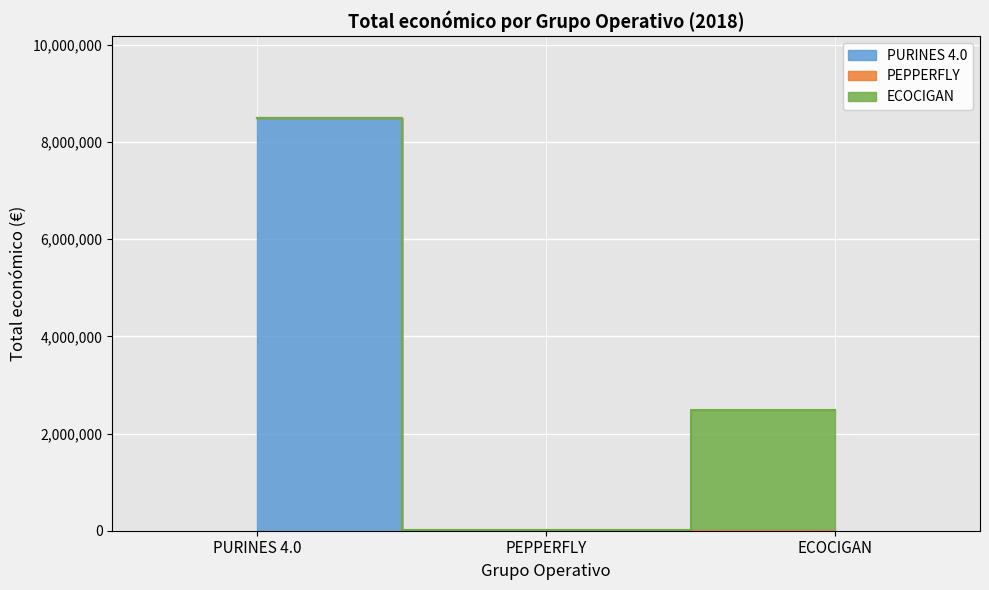

What is the ratio of the value at PURINES 4.0 to the value at PEPPERFLY?

1066.0